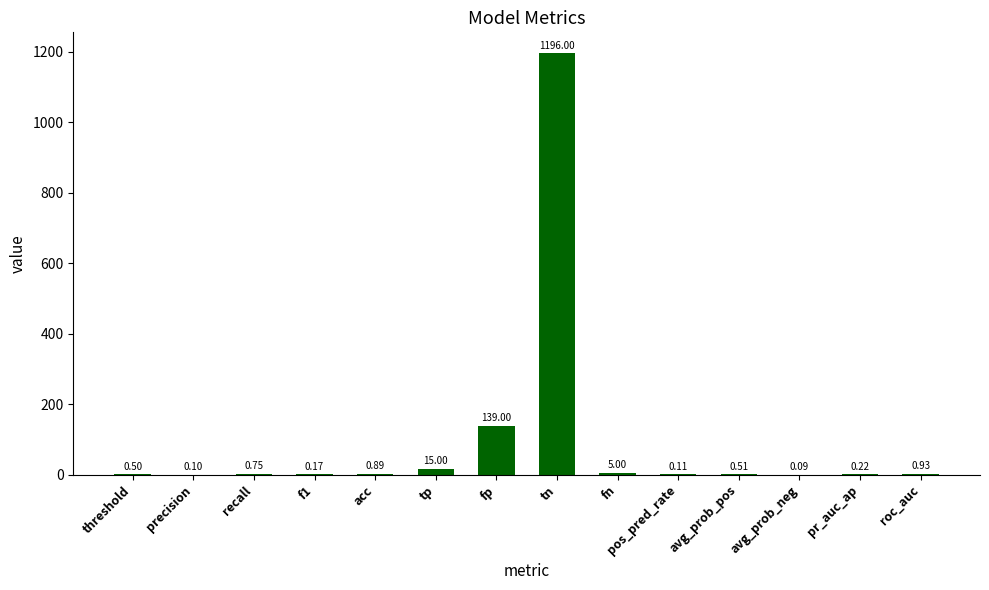

How many distinct data groups are displayed?

1